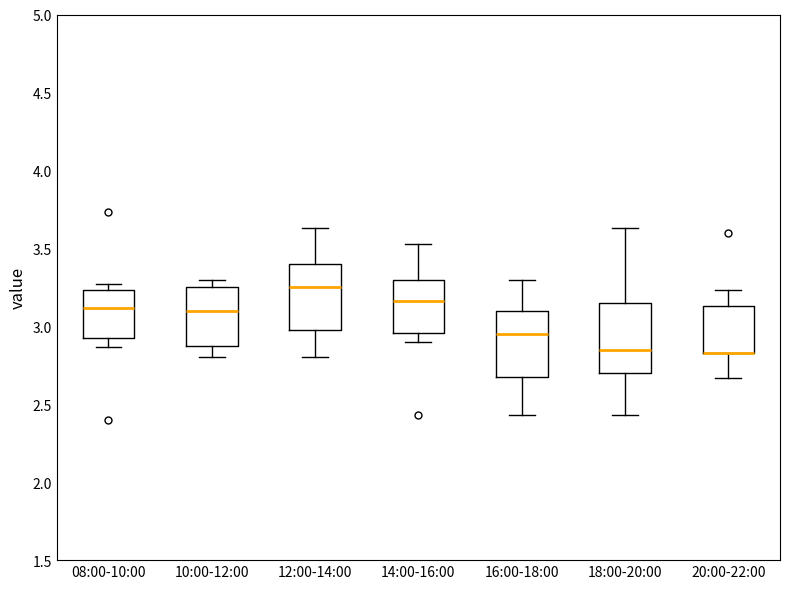

Reading left to right, read every box against the y-axis: the position of its median line, the range the box covers, and the ends of its whiskers. The values are not printed on the chart, so give them approximately, as read against the axis.

08:00-10:00: median 3.10, box 2.95 to 3.25, whiskers 2.85 to 3.25 (just above the box's upper edge)
10:00-12:00: median 3.10, box 2.85 to 3.25, whiskers 2.80 to 3.30
12:00-14:00: median 3.25, box 3.00 to 3.40, whiskers 2.80 to 3.65
14:00-16:00: median 3.15, box 2.95 to 3.30, whiskers 2.90 to 3.55
16:00-18:00: median 2.95, box 2.65 to 3.10, whiskers 2.45 to 3.30
18:00-20:00: median 2.85, box 2.70 to 3.15, whiskers 2.45 to 3.65
20:00-22:00: median 2.85 (drawn on the box's lower edge), box 2.85 to 3.15, whiskers 2.65 to 3.25